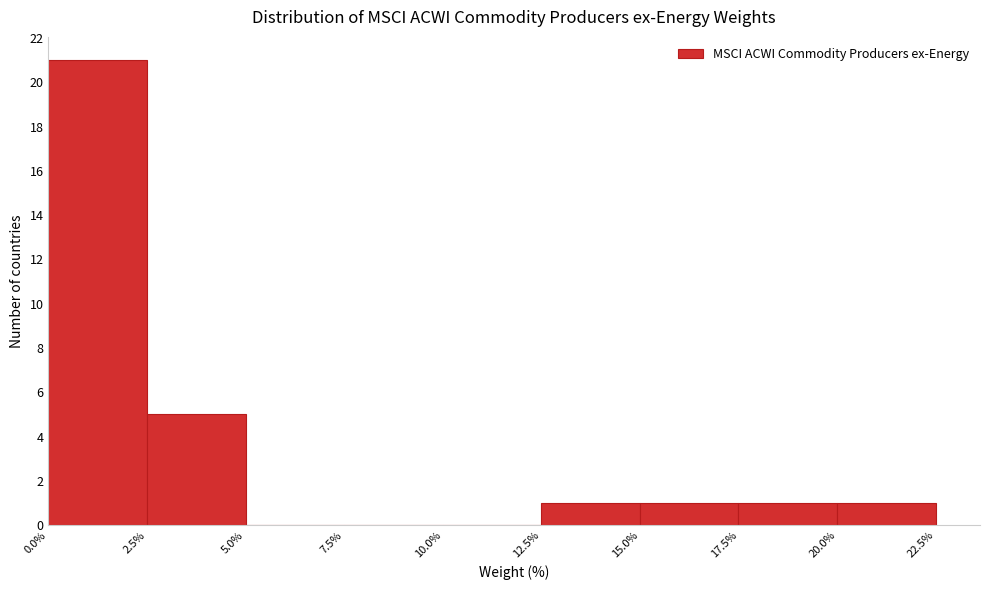

Reading left to right, transcribe this chart: for each bar, give the range it covers on the x-axis and its height. The values are not printed on the chart, so give them approximately, as read against the axis.

0.0% to 2.5%: 21
2.5% to 5.0%: 5
5.0% to 7.5%: 0
7.5% to 10.0%: 0
10.0% to 12.5%: 0
12.5% to 15.0%: 1
15.0% to 17.5%: 1
17.5% to 20.0%: 1
20.0% to 22.5%: 1